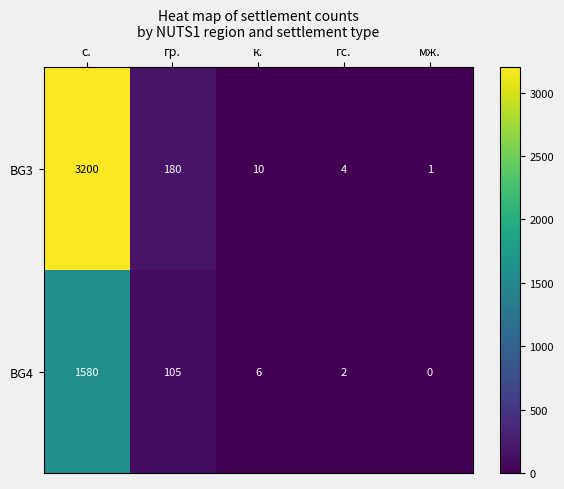

At which category does the chart reach its minimum across all series?

мж.